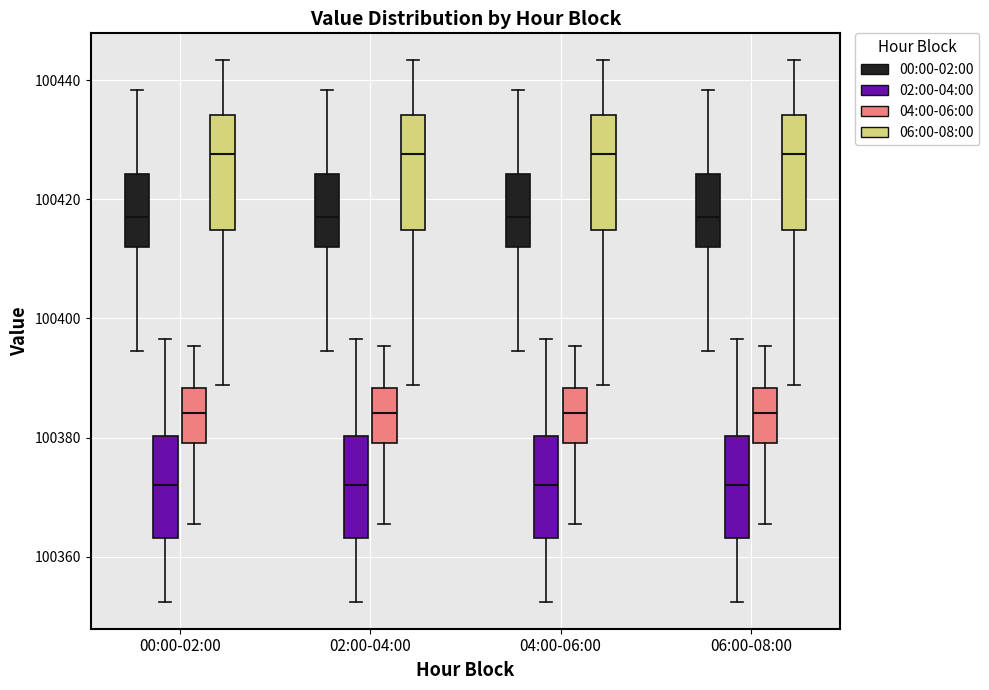

Reading left to right, transcribe this box plot: for each box, give where its median line is, the range the box spans, and where its two whiskers end, as read against the y-axis. The values are not printed on the chart, so give them approximately, as read against the axis.

00:00-02:00 (00:00-02:00): median 100418, box 100412 to 100424, whiskers 100394 to 100438
00:00-02:00 (02:00-04:00): median 100372, box 100364 to 100380, whiskers 100352 to 100396
00:00-02:00 (04:00-06:00): median 100384, box 100380 to 100388, whiskers 100366 to 100396
00:00-02:00 (06:00-08:00): median 100428, box 100414 to 100434, whiskers 100388 to 100444
02:00-04:00 (00:00-02:00): median 100418, box 100412 to 100424, whiskers 100394 to 100438
02:00-04:00 (02:00-04:00): median 100372, box 100364 to 100380, whiskers 100352 to 100396
02:00-04:00 (04:00-06:00): median 100384, box 100380 to 100388, whiskers 100366 to 100396
02:00-04:00 (06:00-08:00): median 100428, box 100414 to 100434, whiskers 100388 to 100444
04:00-06:00 (00:00-02:00): median 100418, box 100412 to 100424, whiskers 100394 to 100438
04:00-06:00 (02:00-04:00): median 100372, box 100364 to 100380, whiskers 100352 to 100396
04:00-06:00 (04:00-06:00): median 100384, box 100380 to 100388, whiskers 100366 to 100396
04:00-06:00 (06:00-08:00): median 100428, box 100414 to 100434, whiskers 100388 to 100444
06:00-08:00 (00:00-02:00): median 100418, box 100412 to 100424, whiskers 100394 to 100438
06:00-08:00 (02:00-04:00): median 100372, box 100364 to 100380, whiskers 100352 to 100396
06:00-08:00 (04:00-06:00): median 100384, box 100380 to 100388, whiskers 100366 to 100396
06:00-08:00 (06:00-08:00): median 100428, box 100414 to 100434, whiskers 100388 to 100444